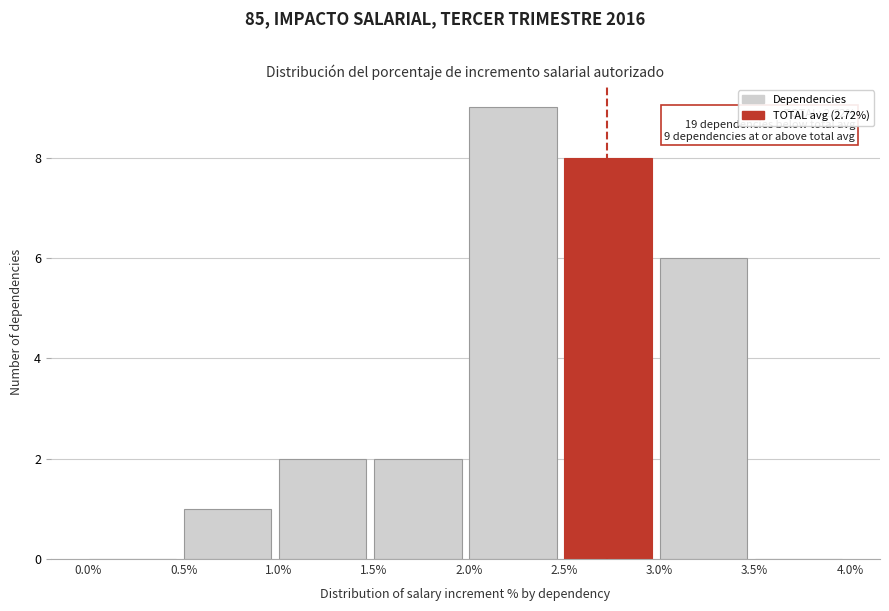

Which range on the x-axis has the tallest bar?

2.0% to 2.5%